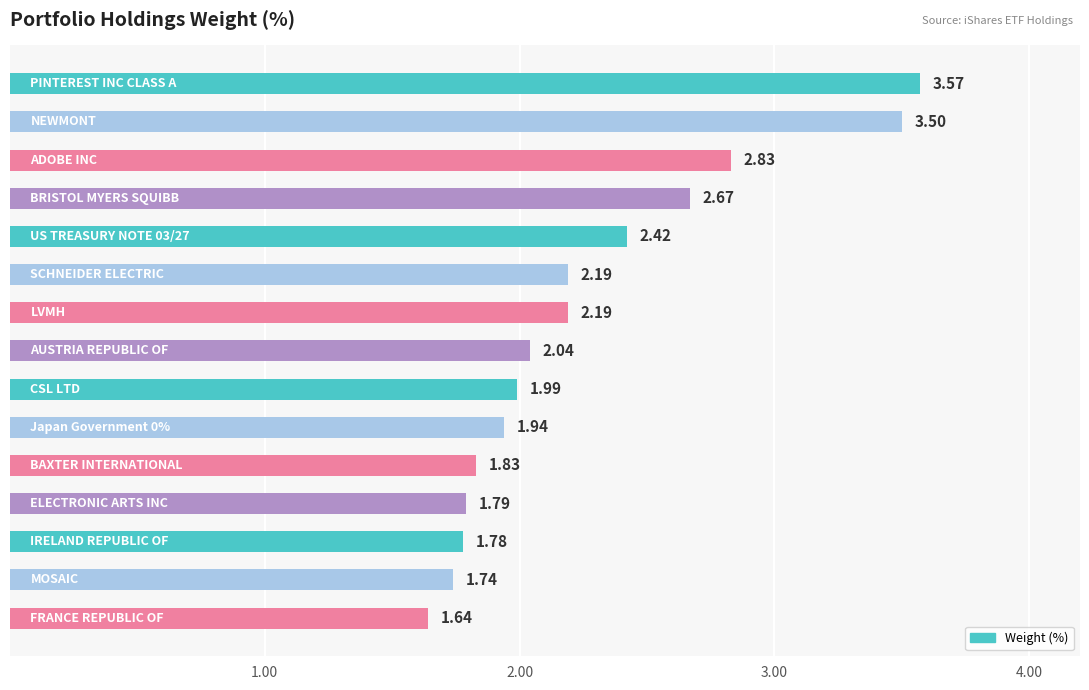

Are the bars grouped side by side (vs. stacked)?

No